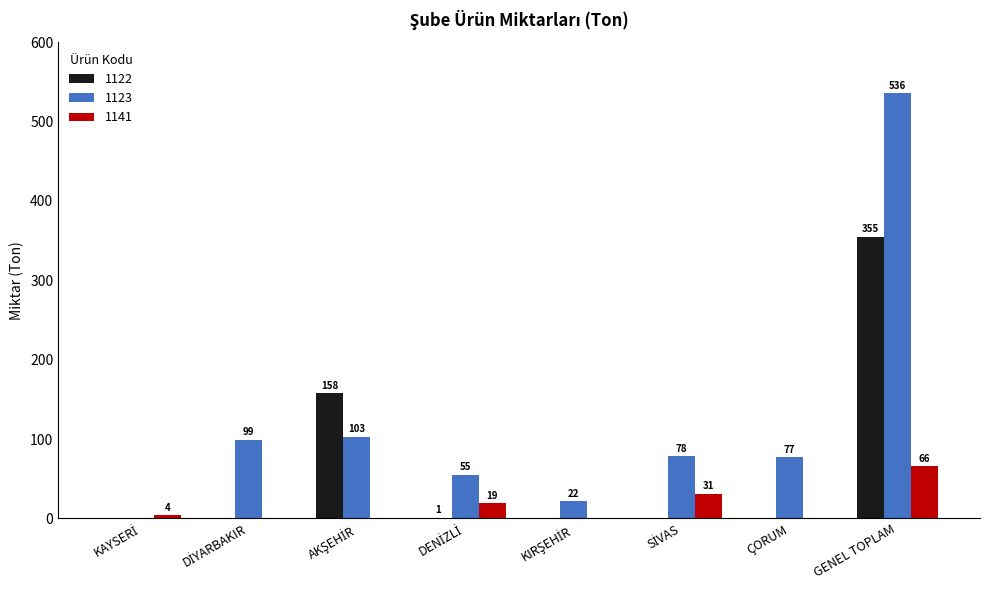

How many values in 1122 are above zero?

3